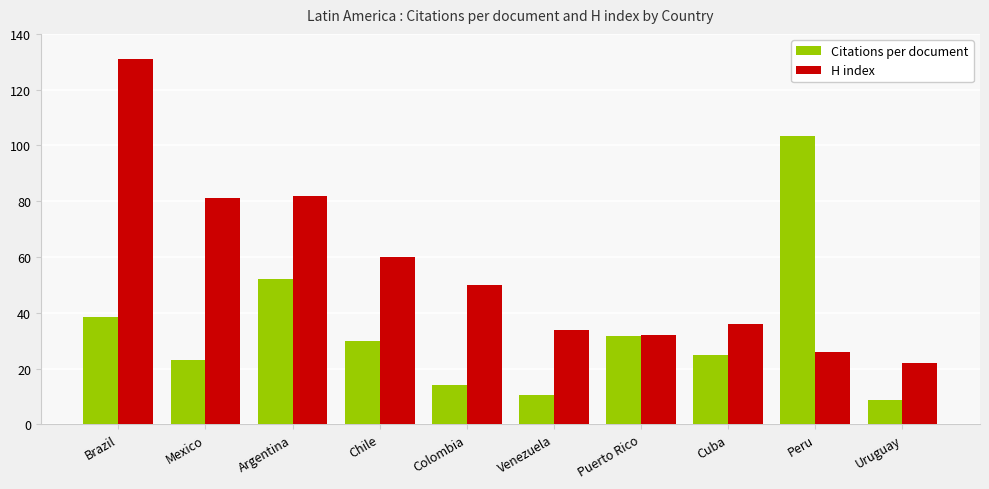

Which series has the widest spread of values?

H index